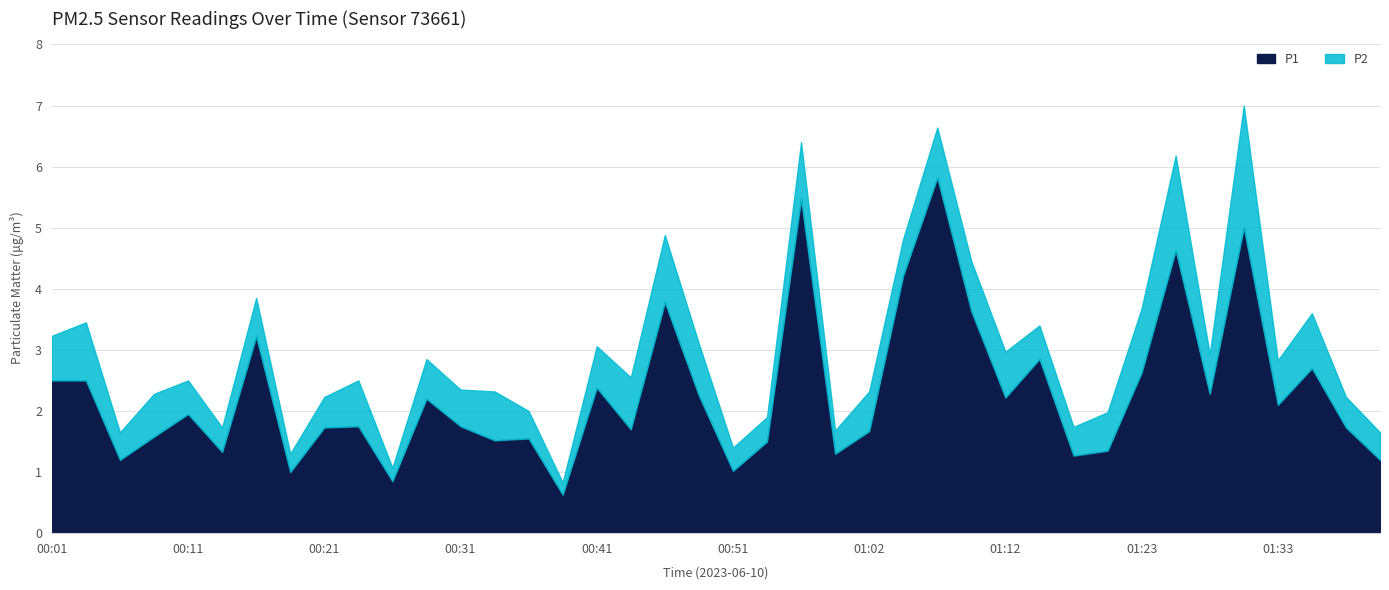

Reading right to left, extract all data points from this chart.

P1: 01:41=1.2	01:38=1.7	01:36=2.7	01:33=2.1	01:30=5.0	01:28=2.3	01:25=4.6	01:23=2.6	01:20=1.4	01:17=1.3	01:15=2.9	01:12=2.2	01:09=3.6	01:07=5.8	01:04=4.2	01:02=1.7	00:59=1.3	00:56=5.5	00:54=1.5	00:51=1.0	00:49=2.2	00:46=3.8	00:44=1.7	00:41=2.4	00:39=0.6	00:36=1.6	00:34=1.5	00:31=1.8	00:29=2.2	00:26=0.8	00:24=1.8	00:21=1.7	00:19=1.0	00:16=3.2	00:14=1.3	00:11=1.9	00:09=1.6	00:06=1.2	00:04=2.5	00:01=2.5
P2: 01:41=0.5	01:38=0.5	01:36=0.9	01:33=0.7	01:30=2.0	01:28=0.7	01:25=1.6	01:23=1.1	01:20=0.6	01:17=0.5	01:15=0.6	01:12=0.8	01:09=0.8	01:07=0.8	01:04=0.6	01:02=0.7	00:59=0.4	00:56=0.9	00:54=0.4	00:51=0.4	00:49=0.8	00:46=1.1	00:44=0.8	00:41=0.7	00:39=0.2	00:36=0.5	00:34=0.8	00:31=0.6	00:29=0.7	00:26=0.2	00:24=0.8	00:21=0.5	00:19=0.3	00:16=0.6	00:14=0.4	00:11=0.6	00:09=0.7	00:06=0.5	00:04=0.9	00:01=0.7